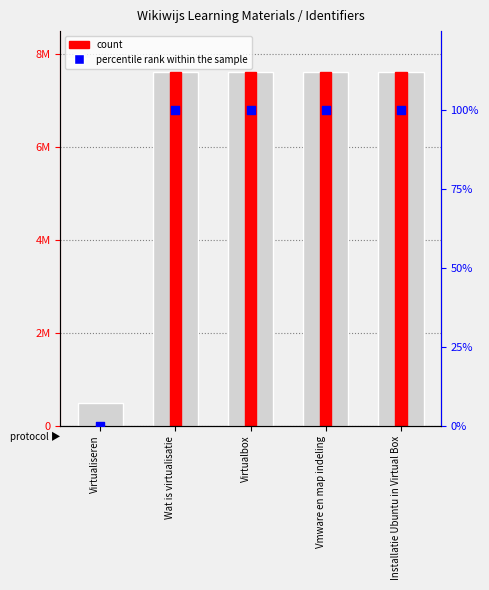

What are all the series names shown in the legend?

count, percentile rank within the sample